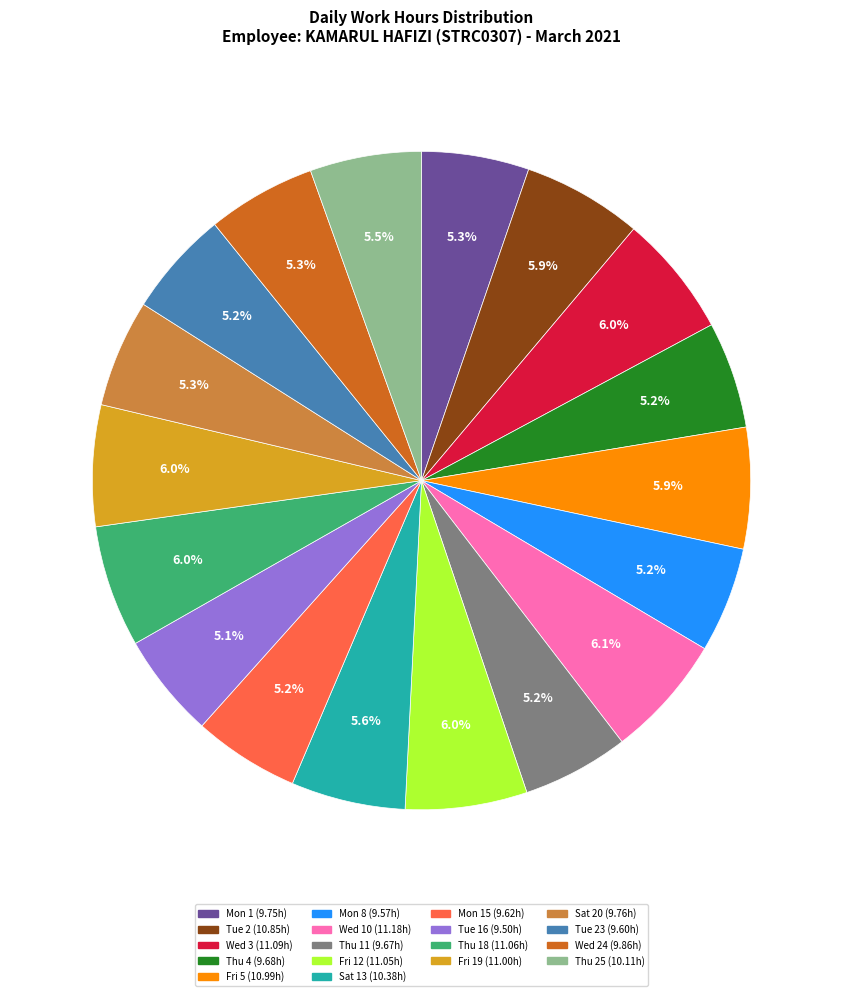

To the nearest percent, what is the average slice percentage?

6%